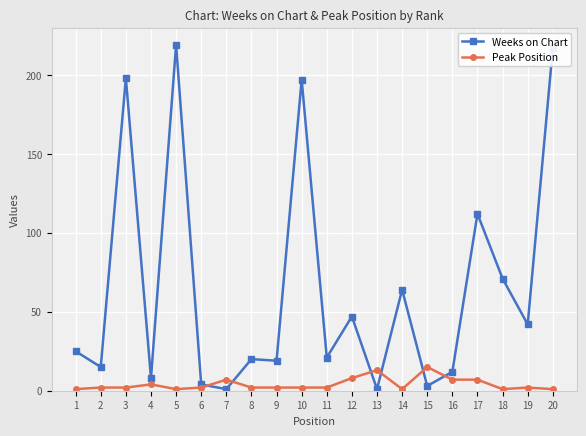

Reading left to right, list all the values displayed in this chart.

Weeks on Chart: 25	15	198	8	219	4	1	20	19	197	21	47	1	64	3	12	112	71	42	217
Peak Position: 1	2	2	4	1	2	7	2	2	2	2	8	13	1	15	7	7	1	2	1